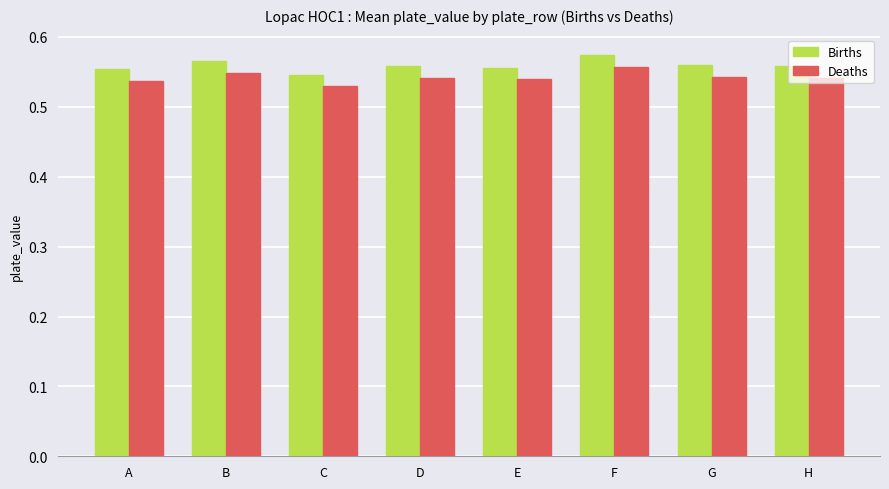

What is the total value across all series at C?

1.1